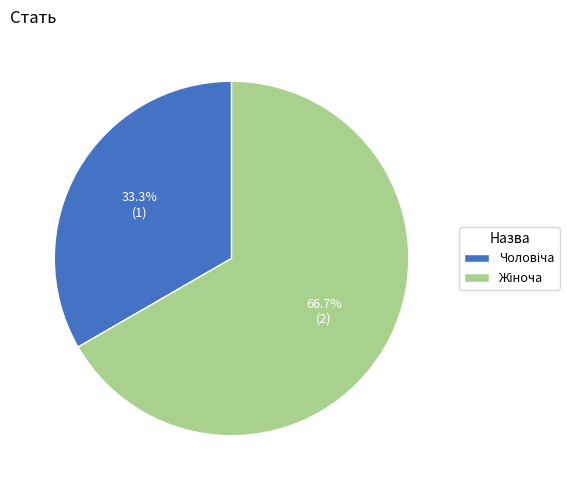

How many slices are in this pie chart?

2